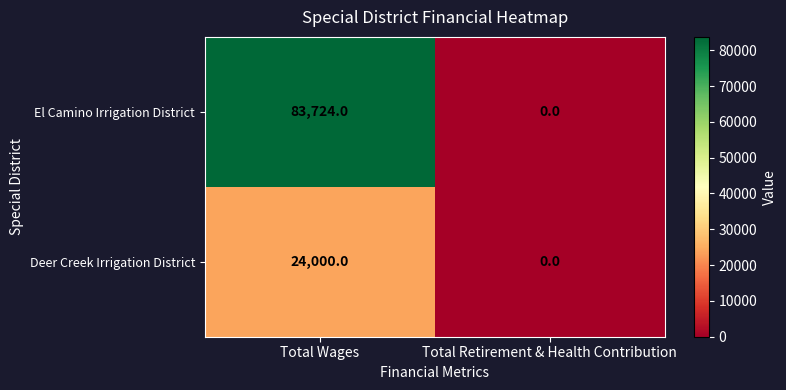

At which category is the sum across all series the highest?

Total Wages